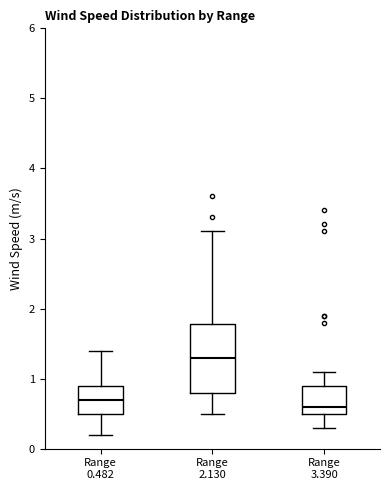

Reading left to right, read every box against the y-axis: the position of its median line, the range the box covers, and the ends of its whiskers. The values are not printed on the chart, so give them approximately, as read against the axis.

Range 0.482: median 0.7, box 0.5 to 0.9, whiskers 0.2 to 1.4
Range 2.130: median 1.3, box 0.8 to 1.8, whiskers 0.5 to 3.1
Range 3.390: median 0.6, box 0.5 to 0.9, whiskers 0.3 to 1.1